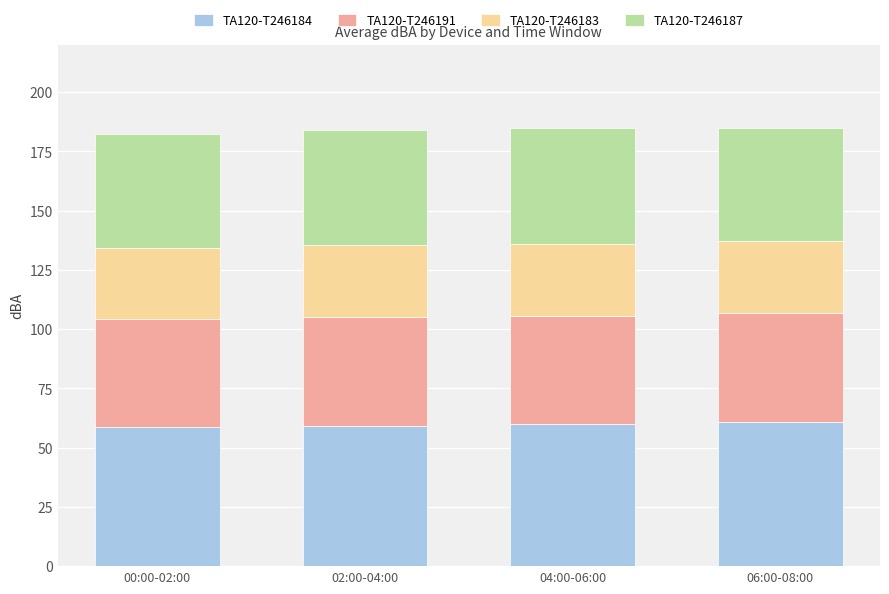

What is the total value across all series at 04:00-06:00?

184.9